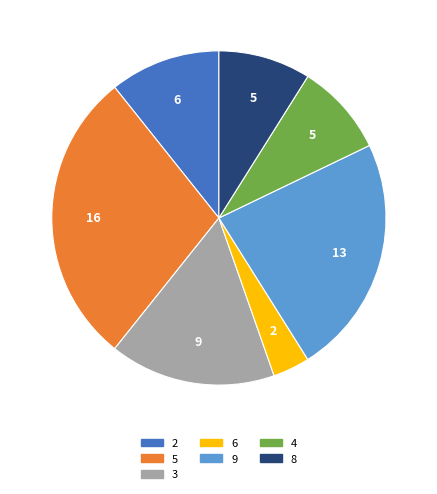

Is there any slice that represents more than half of the pie?

No